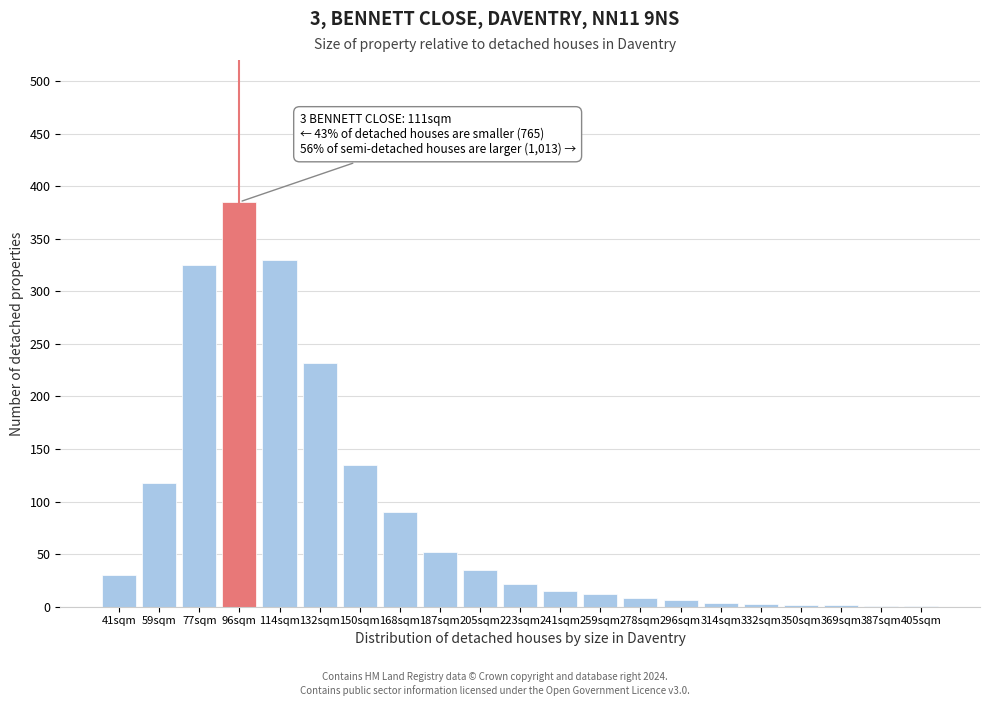

Where is the data nearest to the value 193?

132sqm